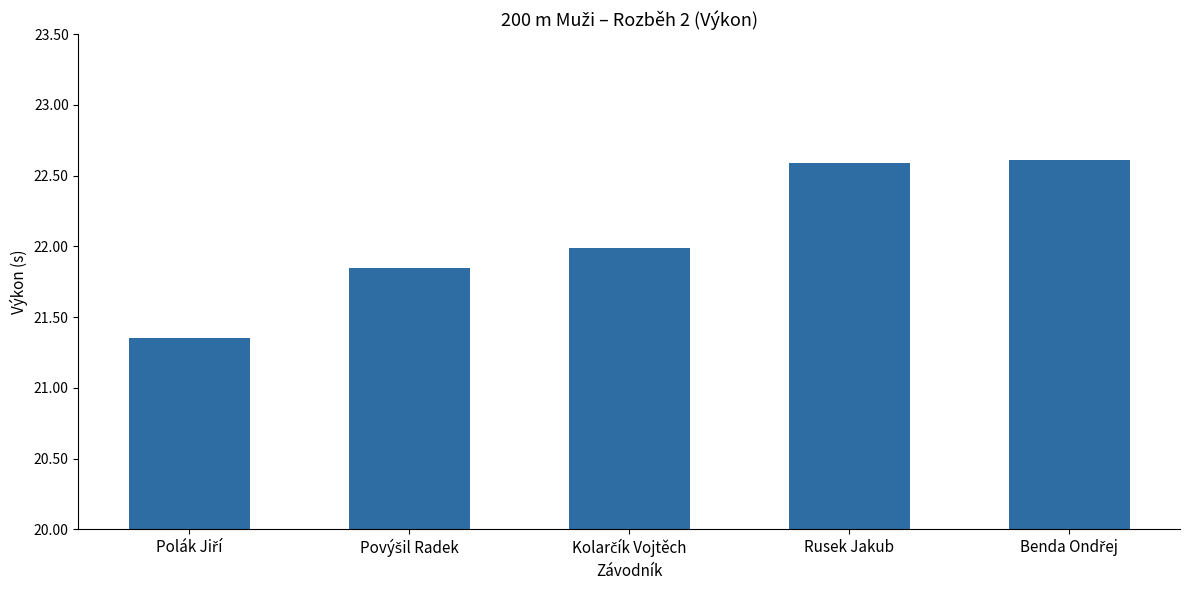

What is the difference between the maximum and minimum values?

1.3